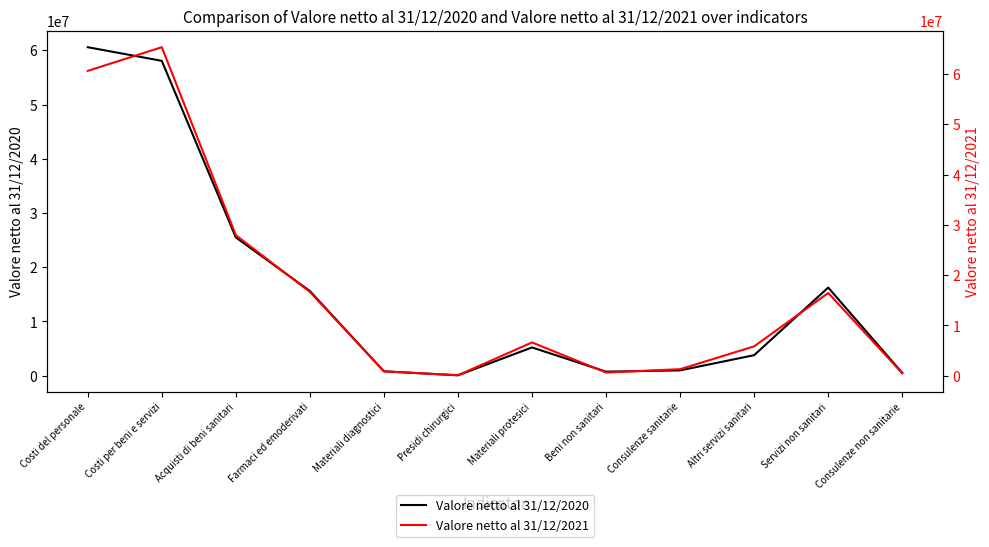

Where do Valore netto al 31/12/2021 and Valore netto al 31/12/2020 first cross each other?

Materiali protesici and Beni non sanitari